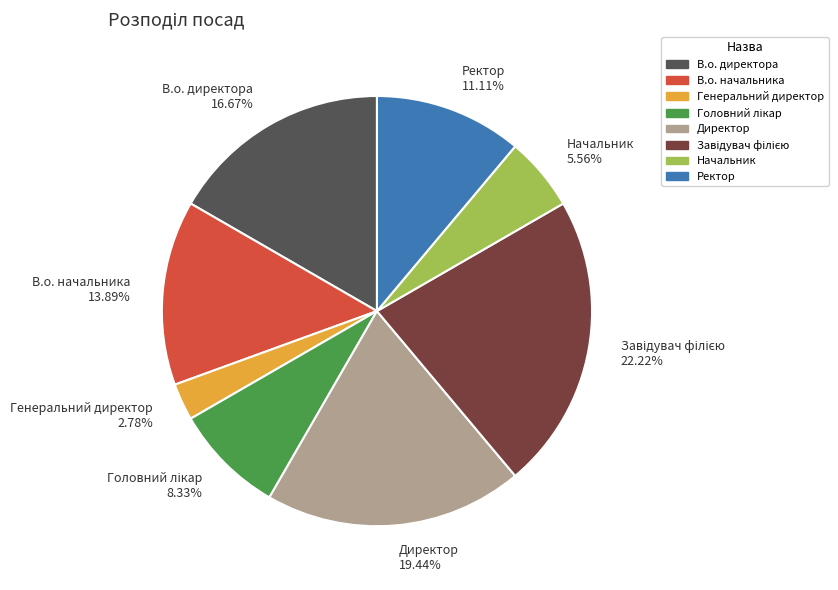

Is there a majority slice in this chart?

No